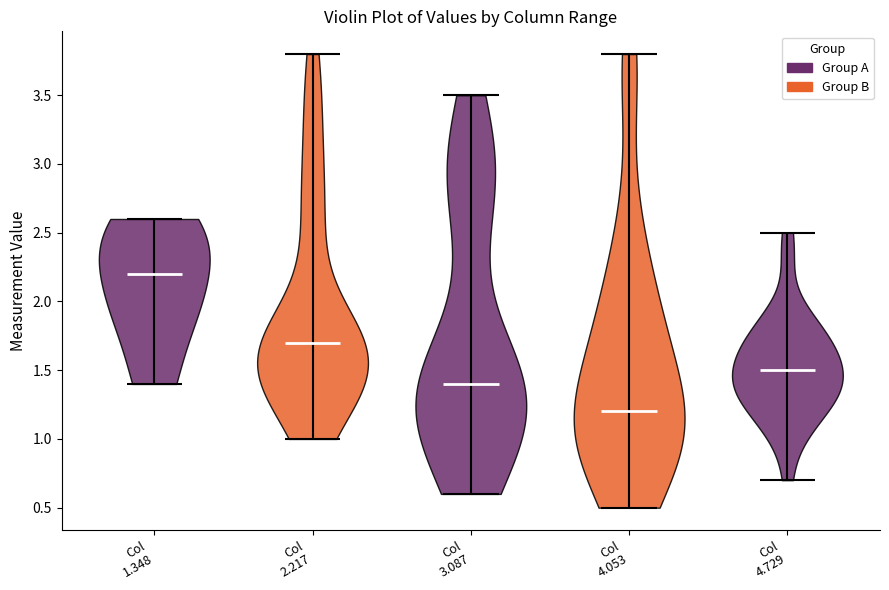

What is the lowest point the violin for Col 3.087 reaches on the y-axis? The values are not printed on the chart, so give them approximately, as read against the axis.

0.6